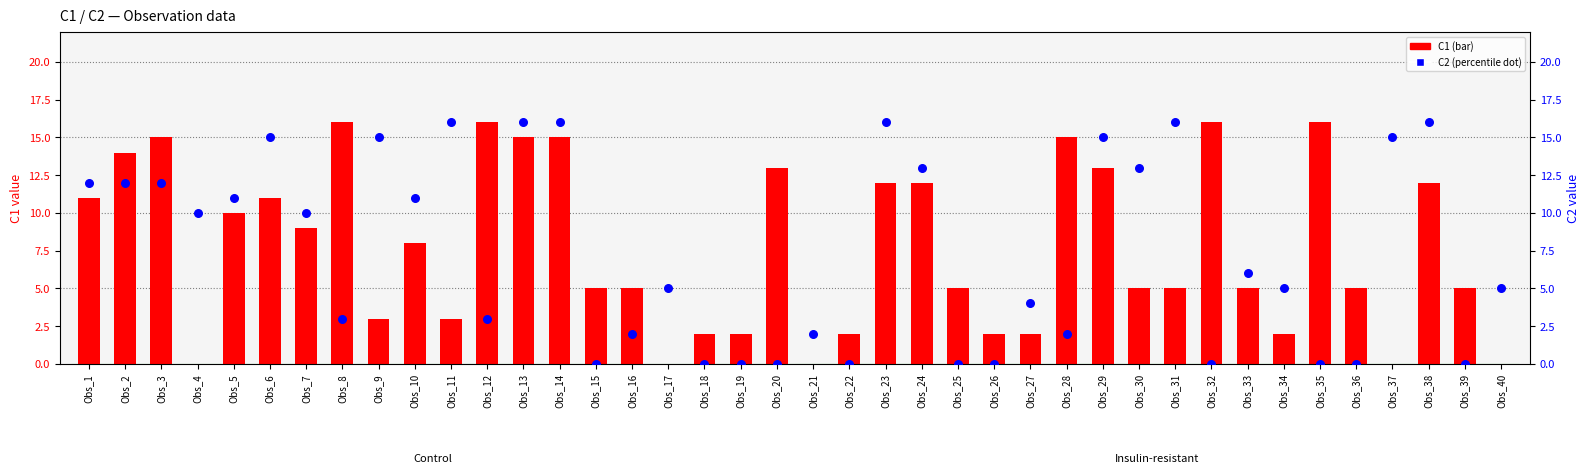

Which series has the largest Y range (max minus min)?

C1